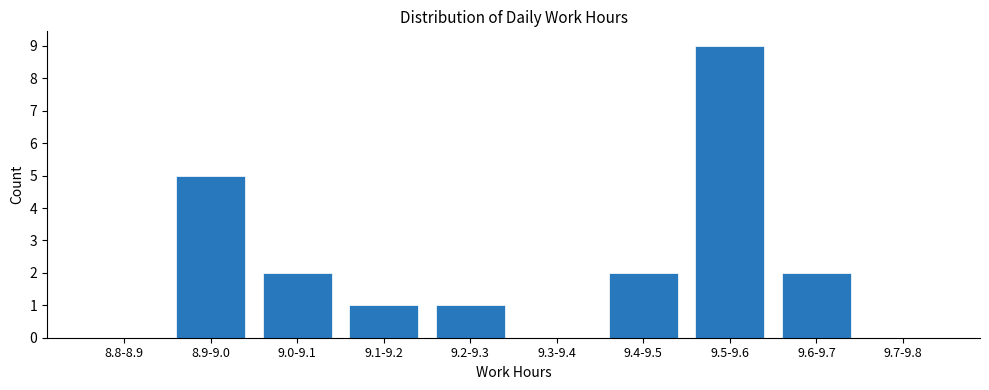

Reading right to left, extract all data points from this chart.

9.7-9.8=0	9.6-9.7=2	9.5-9.6=9	9.4-9.5=2	9.3-9.4=0	9.2-9.3=1	9.1-9.2=1	9.0-9.1=2	8.9-9.0=5	8.8-8.9=0